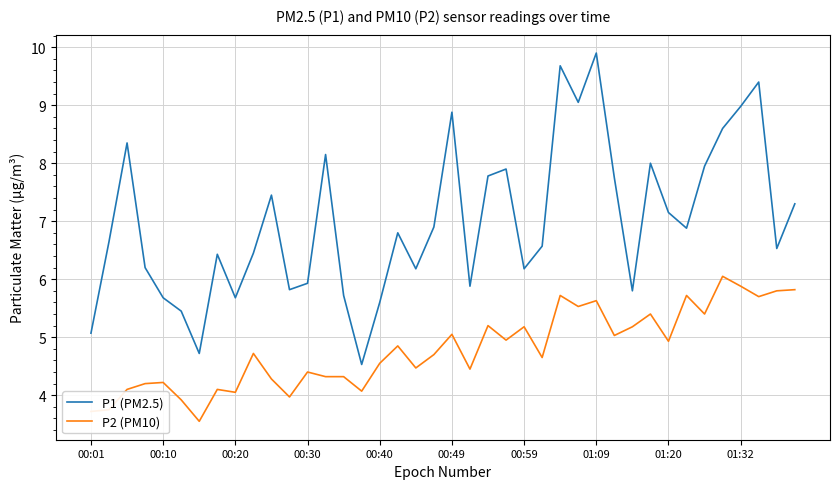

True or false: P1 (PM2.5) and P2 (PM10) cross at least once.

False